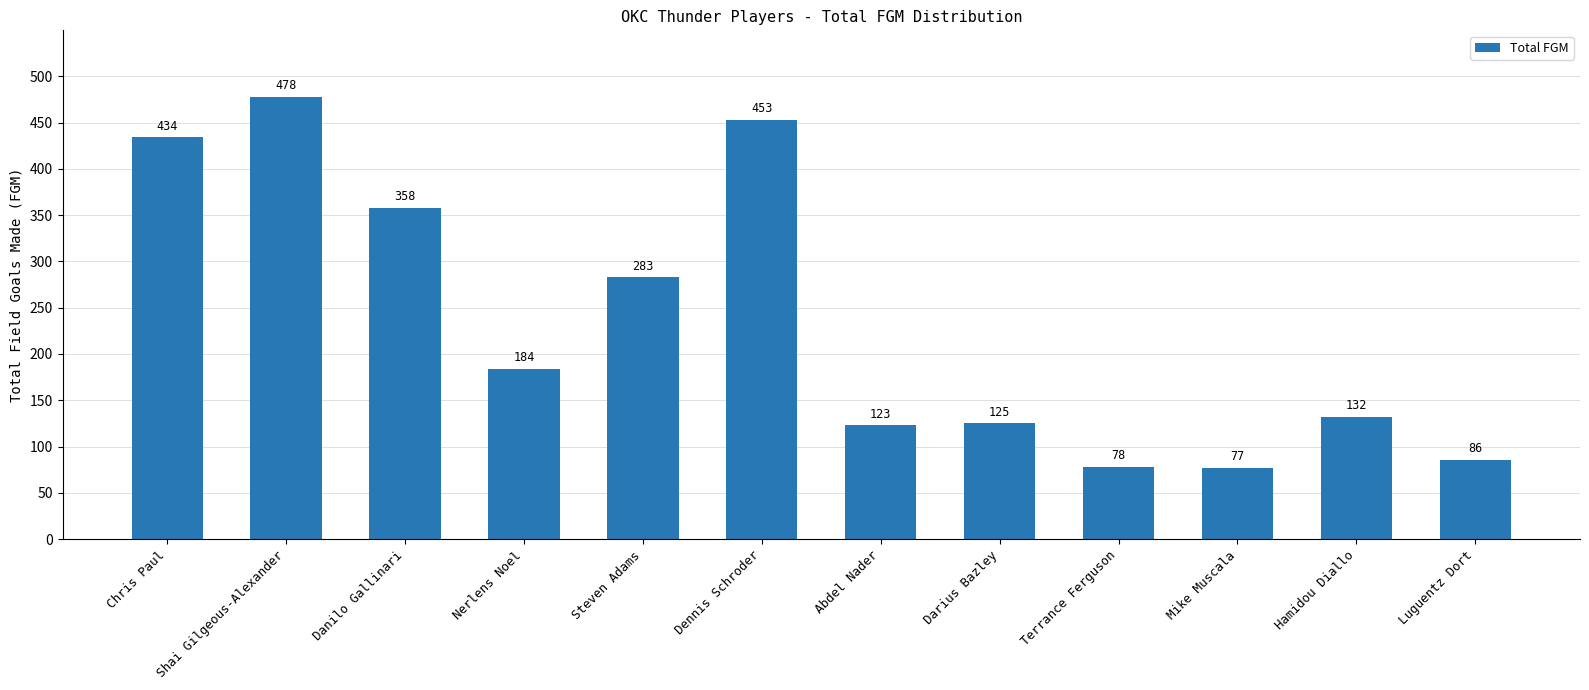

Which has a higher value, Steven Adams or Mike Muscala?

Steven Adams